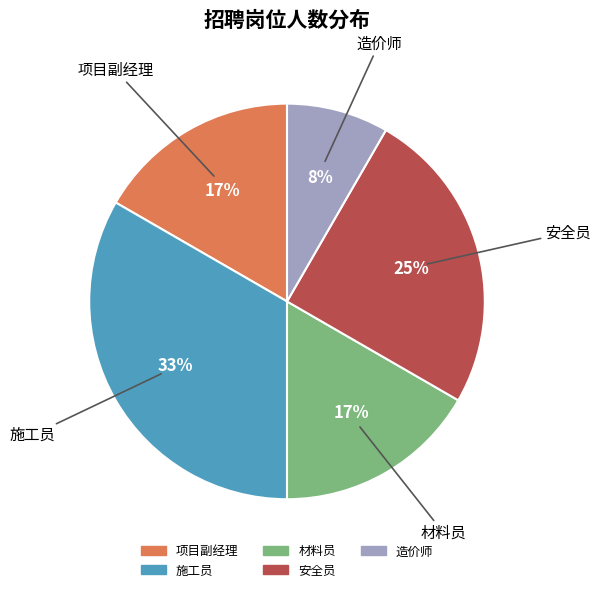

What is the ratio of the value at 项目副经理 to the value at 安全员?

0.7